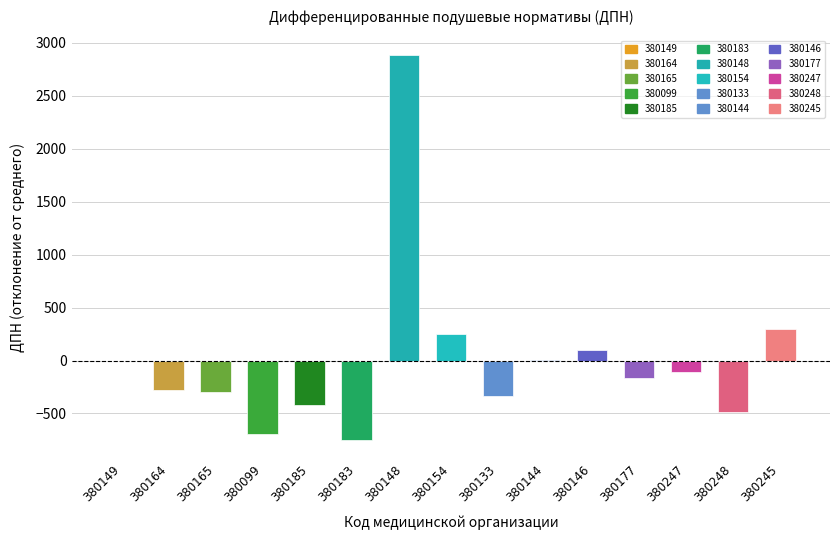

Which category has the highest value across all series?

380148